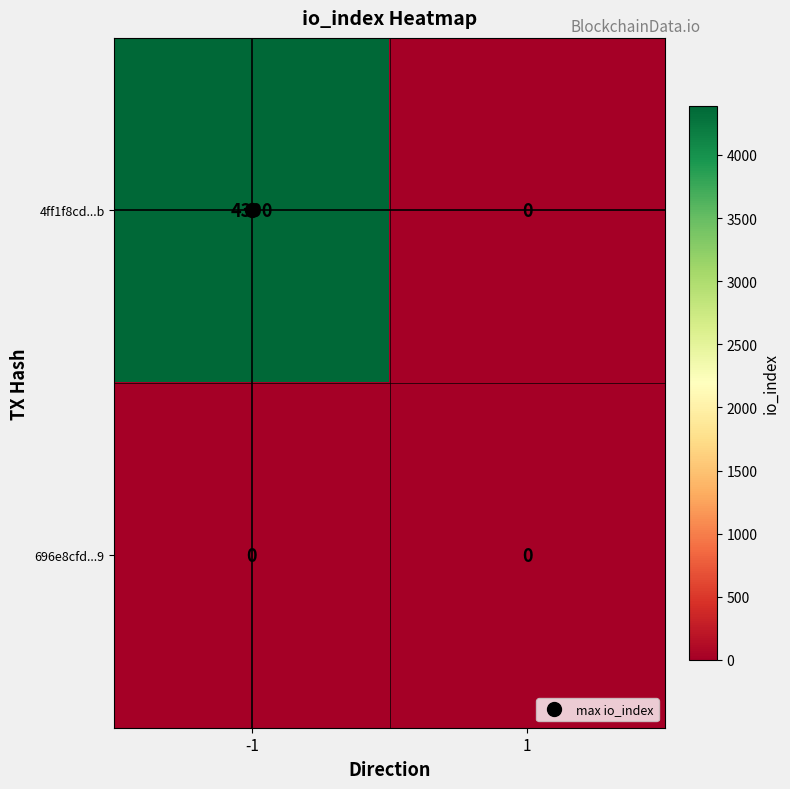

Which category has the highest value across all series?

-1